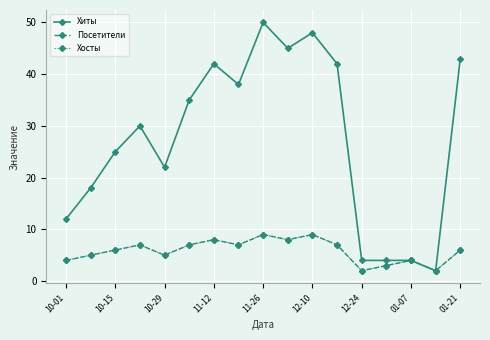

At how many categories does at least one series exceed 37?

7